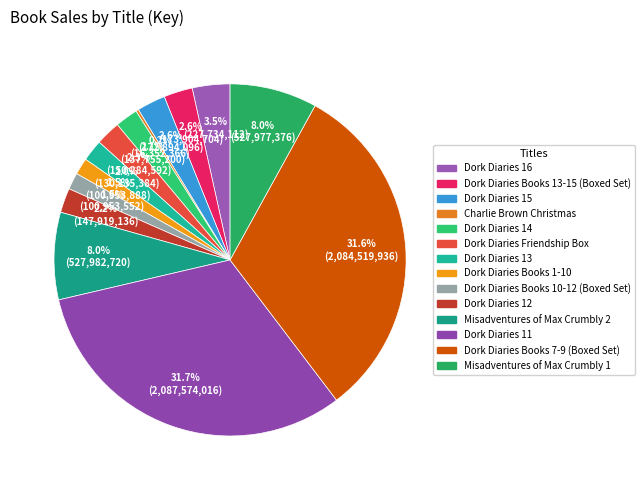

How much of the chart is everything except Dork Diaries 14?

97.9%